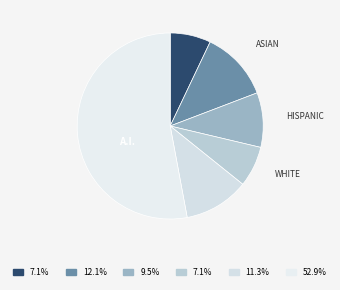

How many slices are in this pie chart?

6